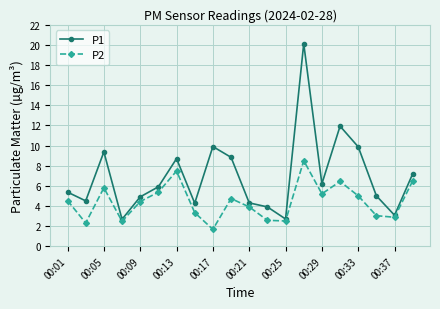

Which series has the largest total across all categories?

P1